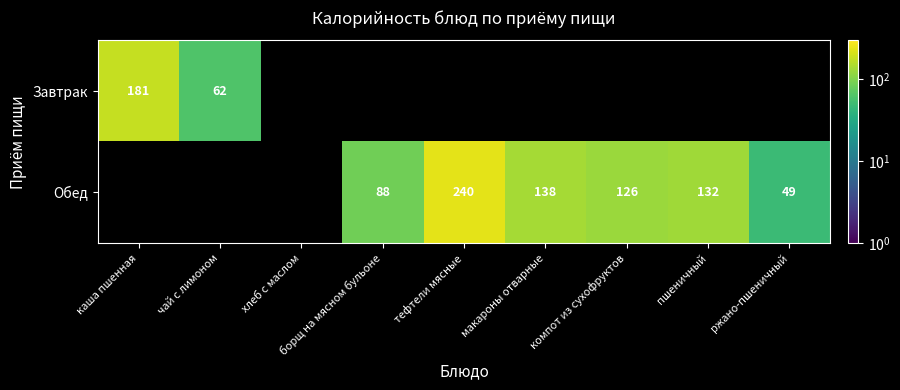

Is it true that Обед equals 72 at пшеничный?

False